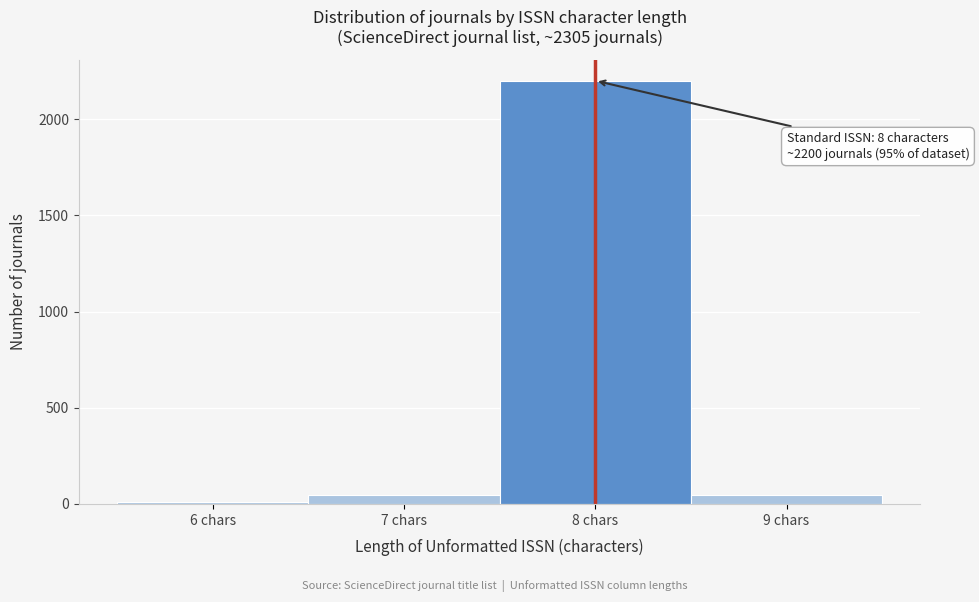

Over which range of the x-axis is the bar tallest?

7.5 to 8.5